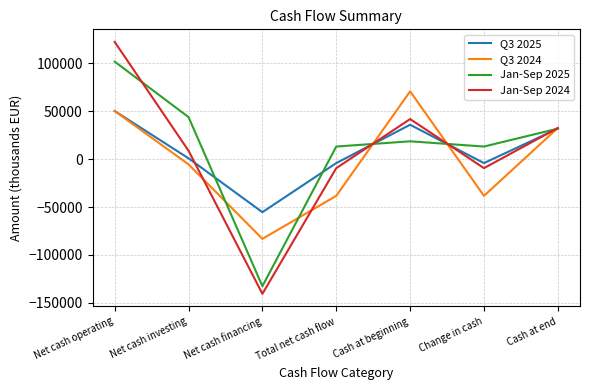

At which category does Q3 2024 reach its first local valley?

Net cash financing